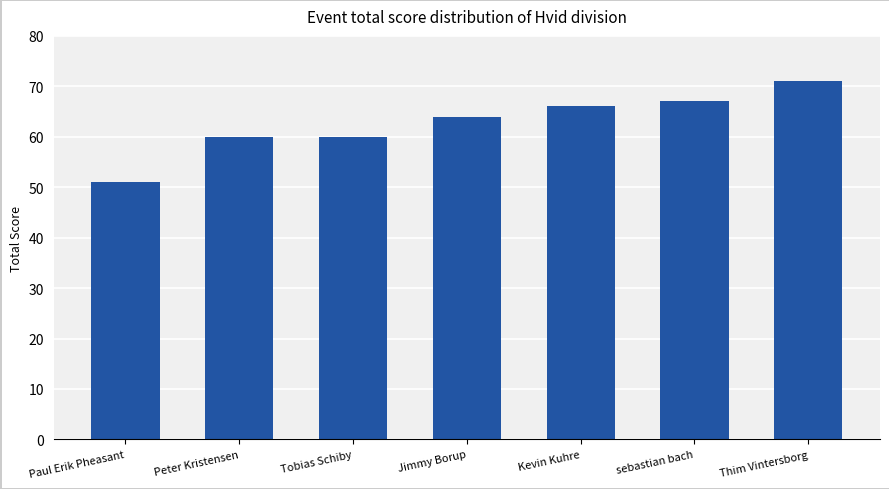

Reading right to left, list all the values displayed in this chart.

71	67	66	64	60	60	51